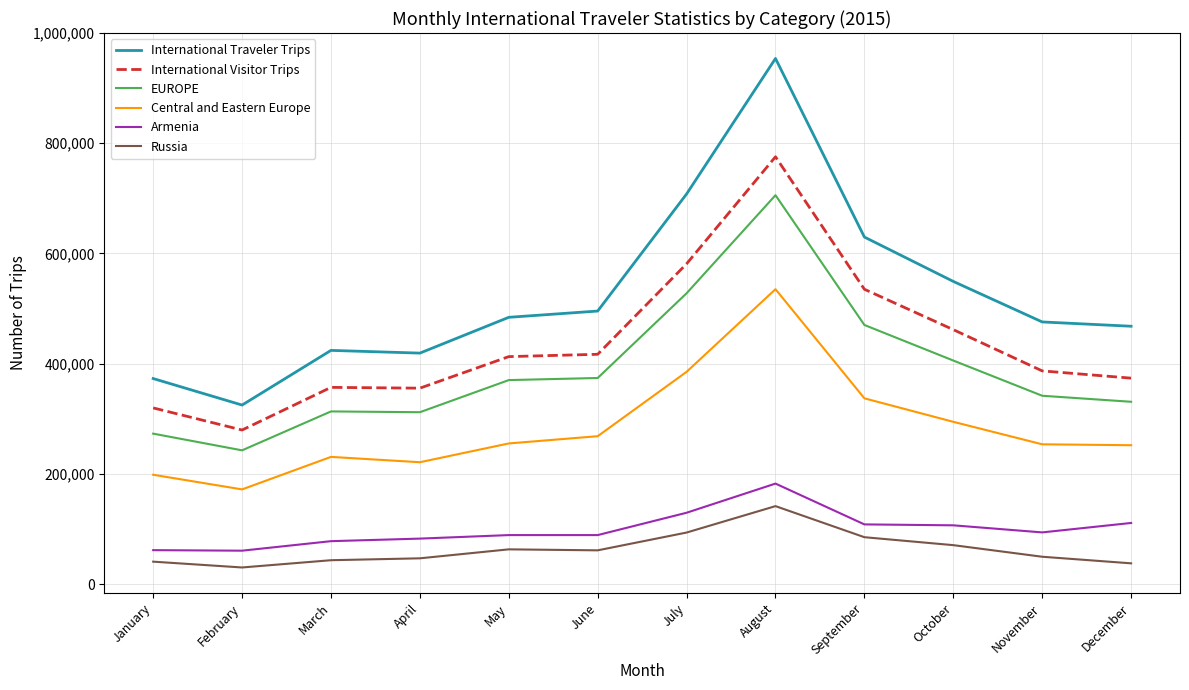

Which series has the widest spread of values?

International Traveler Trips